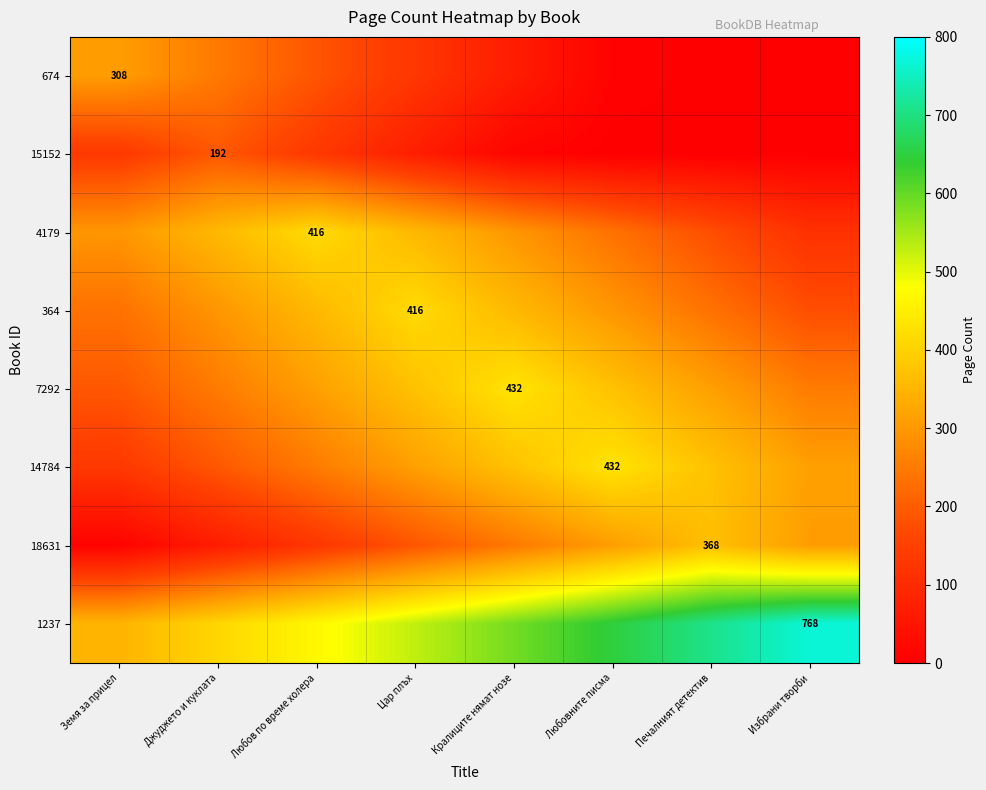

Which category has the lowest value in the 364 series?

Избрани творби